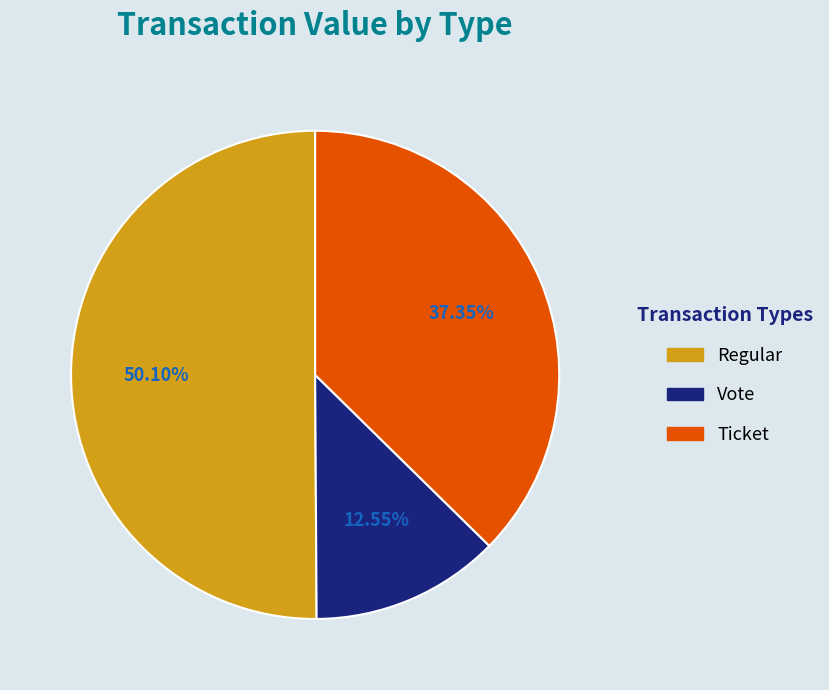

Count the number of slices in the pie.

3